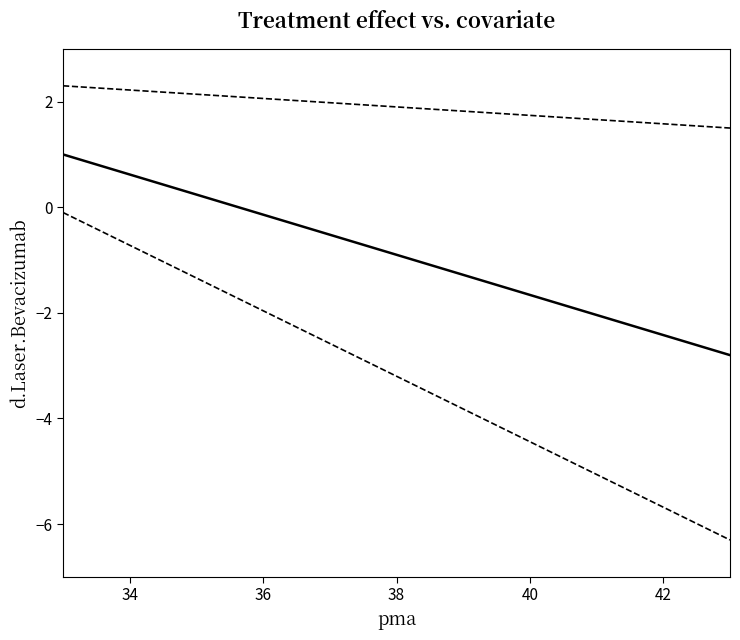

Does the chart display data point markers on the line(s)?

No